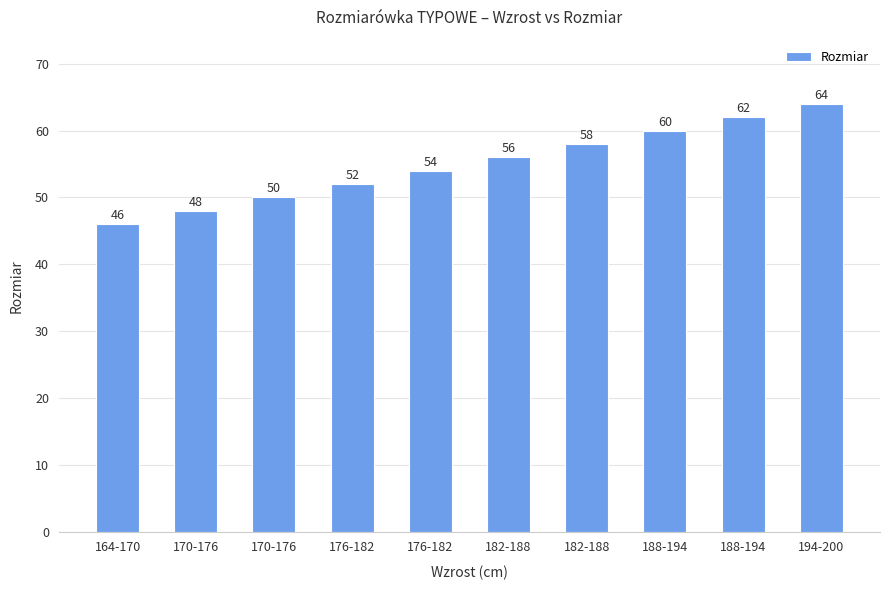

How many bars are there in total?

10